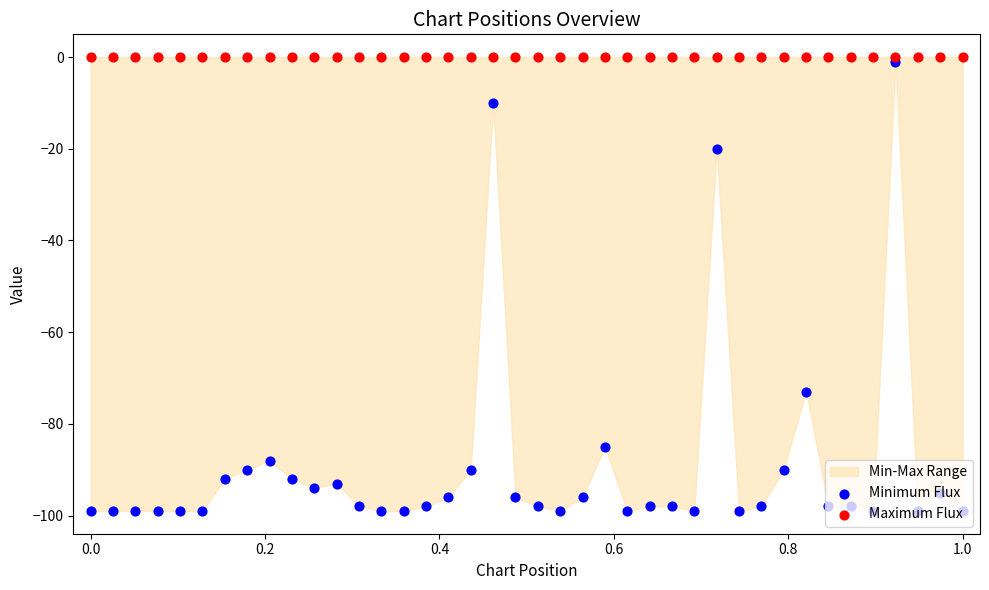

Which series reaches the maximum Y coordinate?

Maximum Flux